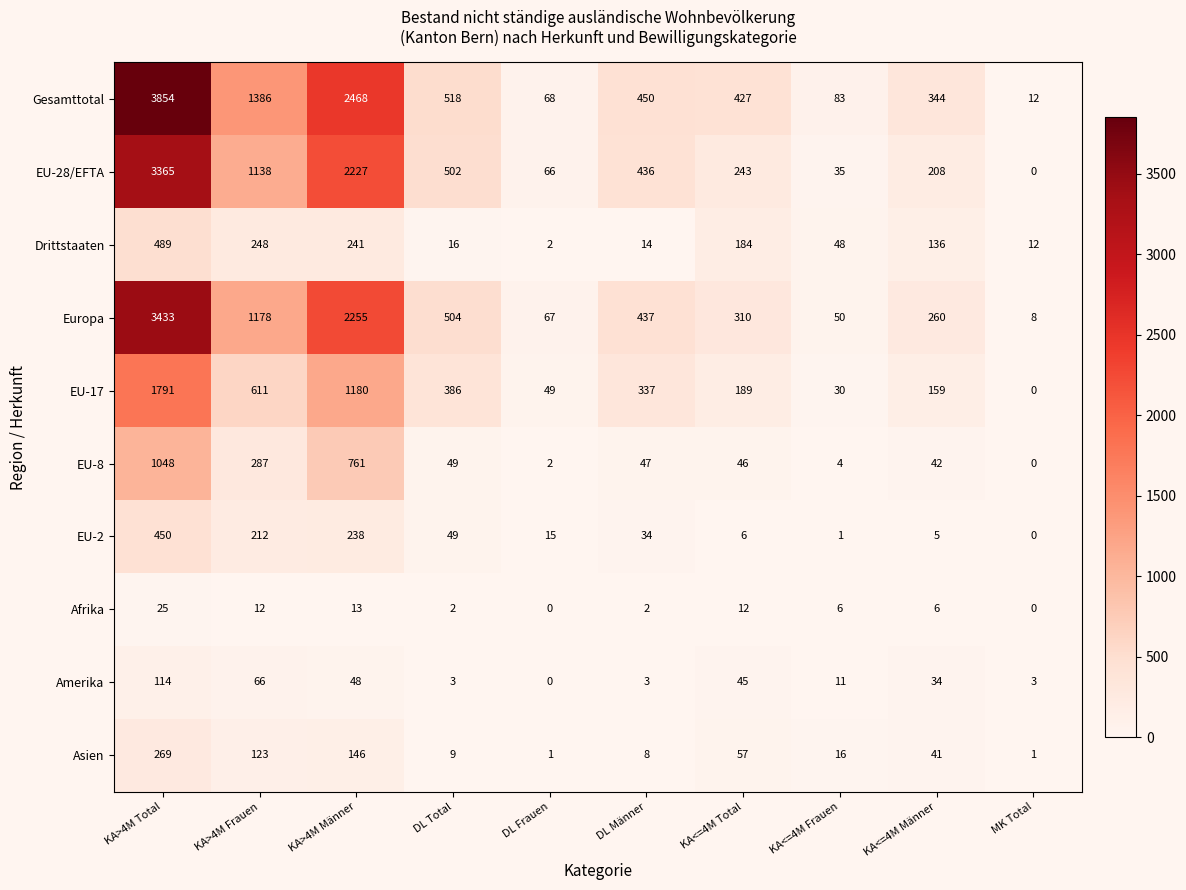

What is the total value across all series at KA>4M Frauen?

5261